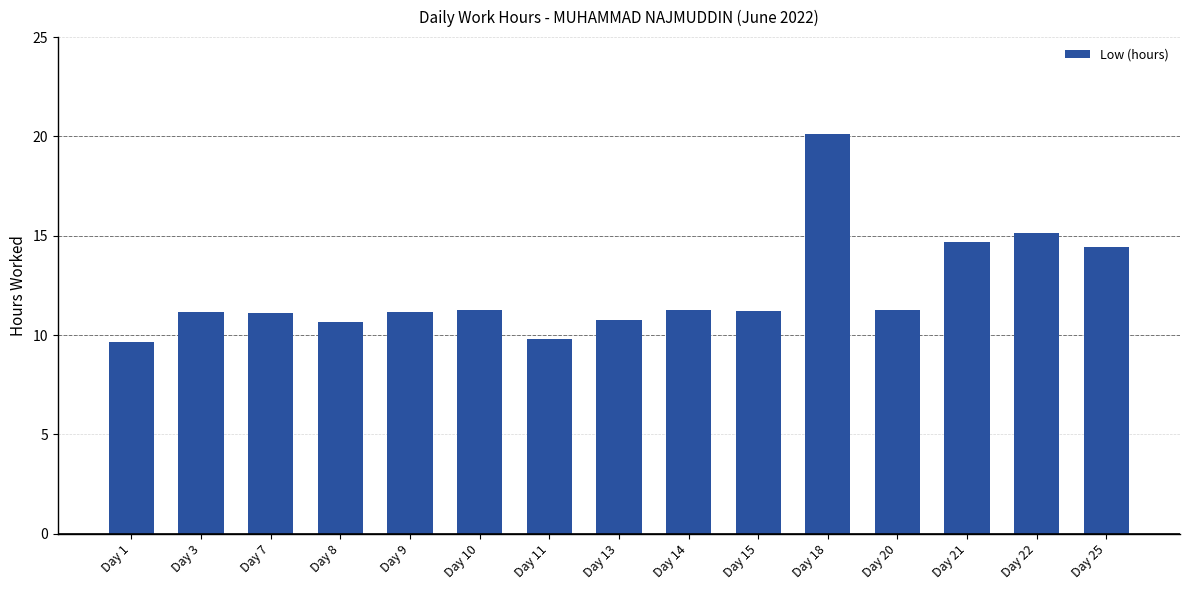

The chart shows a value of 20.1 at Day 18. True or false?

True